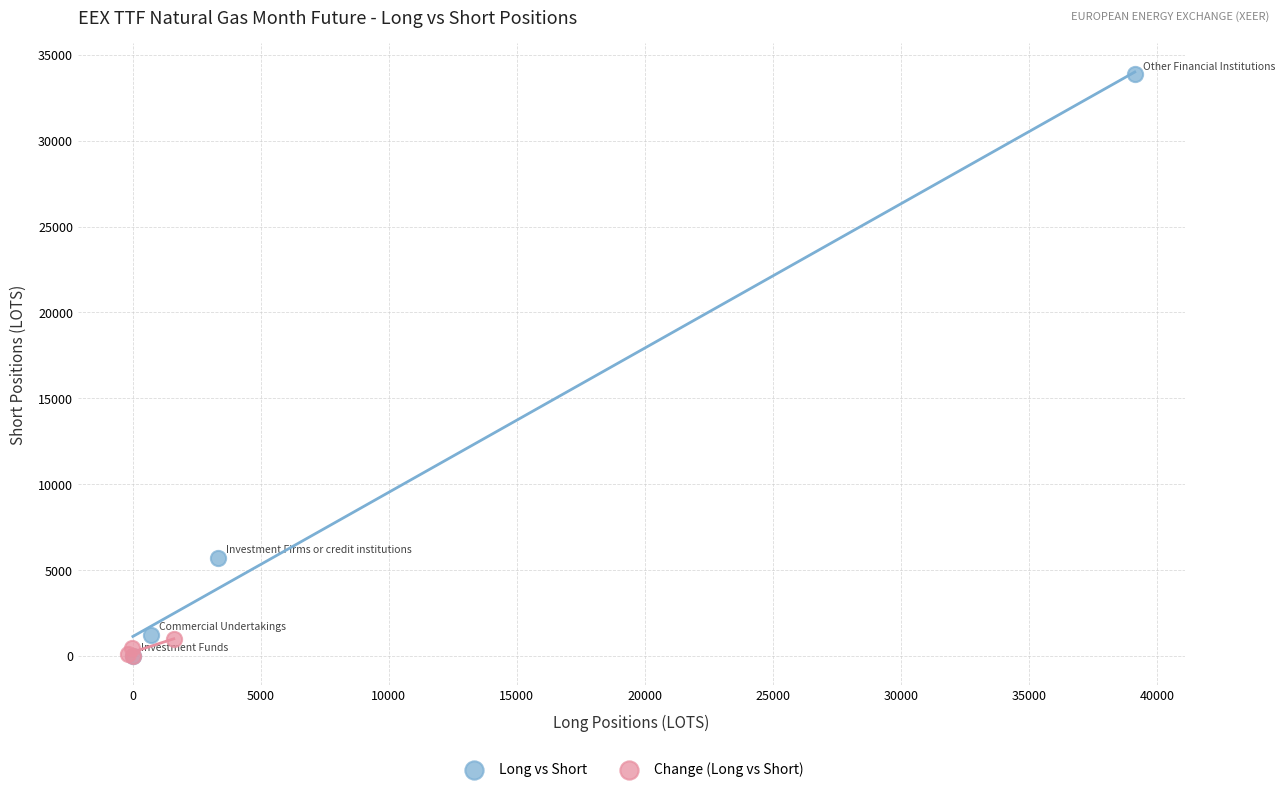

Which series contains the highest Y value?

Long vs Short